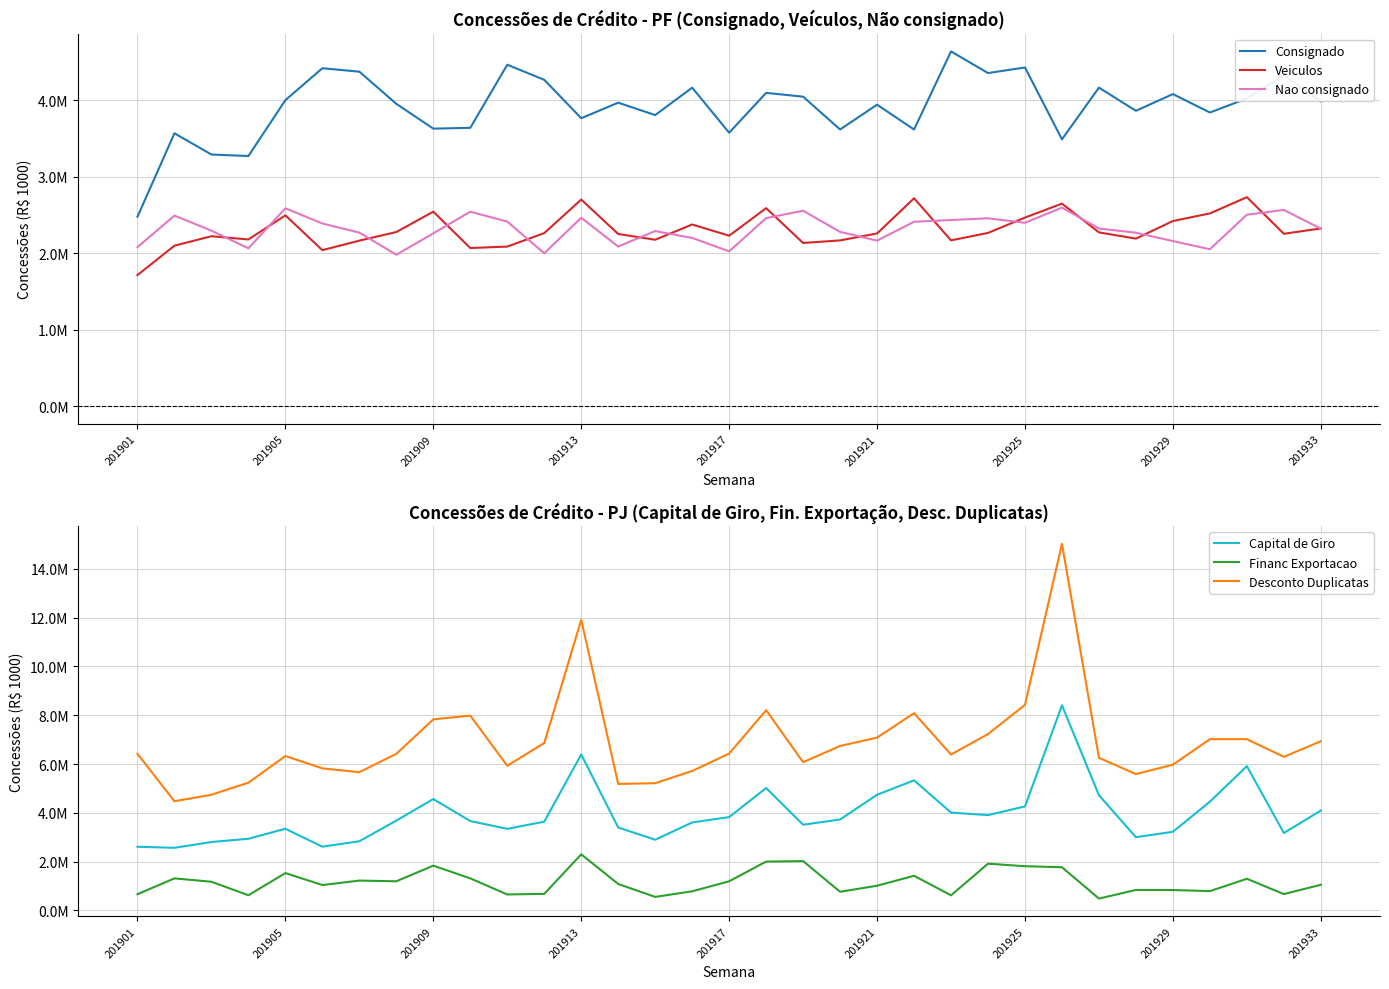

How many data points in Capital de Giro are above 3662429?

16